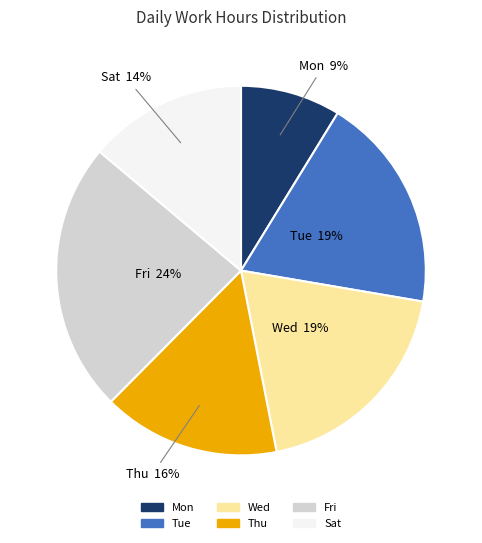

Is there a majority slice in this chart?

No